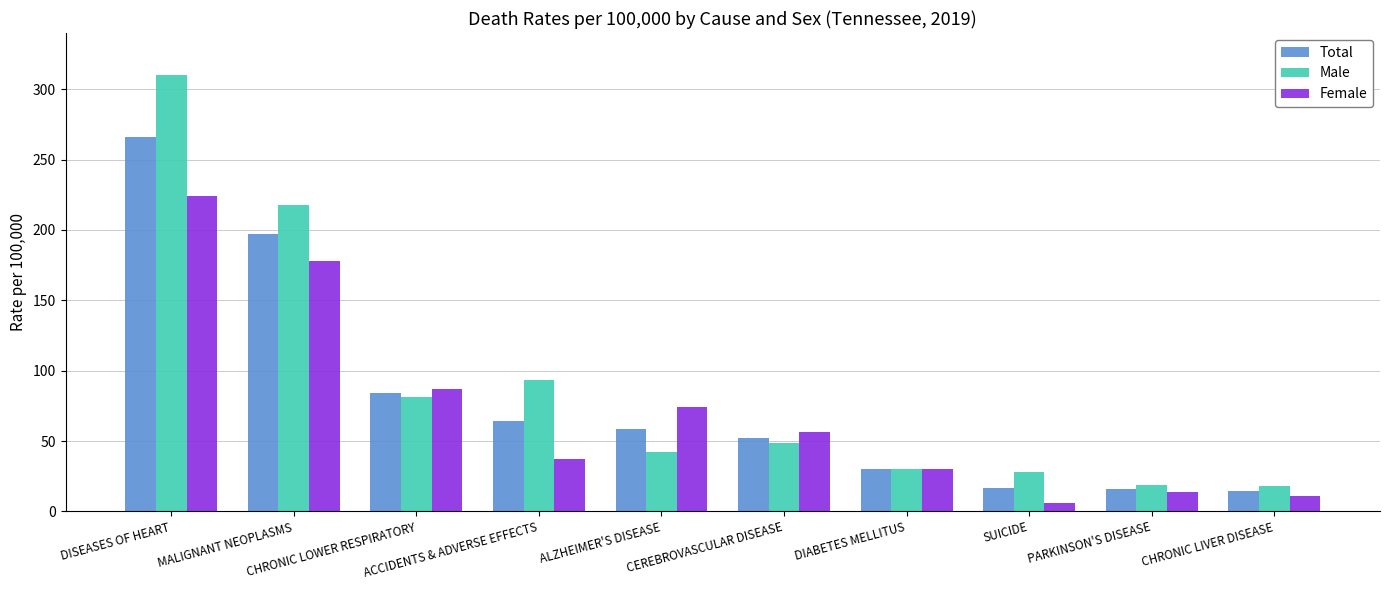

At how many categories does at least one series exceed 195?

2